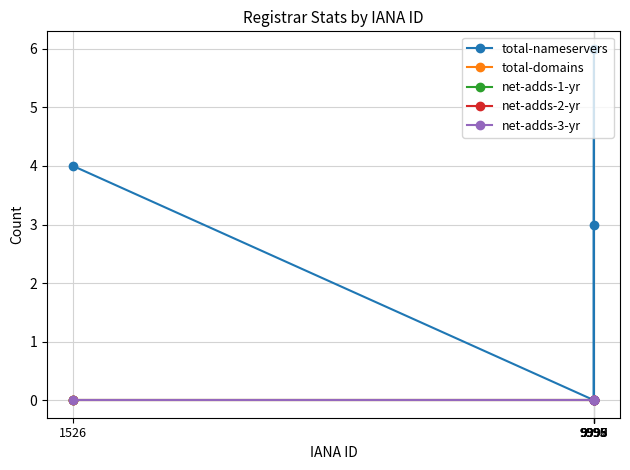

Which series has the largest total across all categories?

total-nameservers